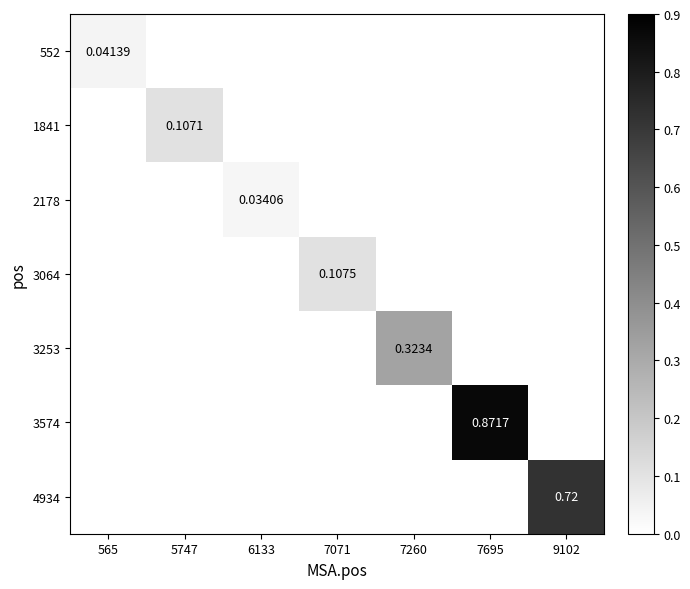

Rank the series at 5747 from lowest to highest value.

552, 2178, 3064, 3253, 3574, 4934, 1841